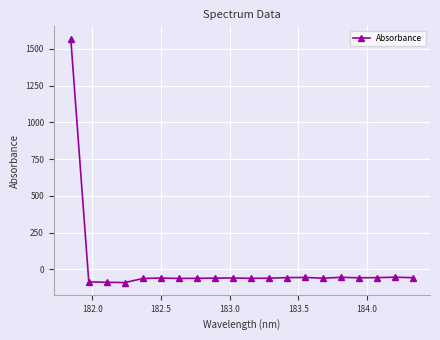

What is the value of the 3rd point from the left?

-88.6